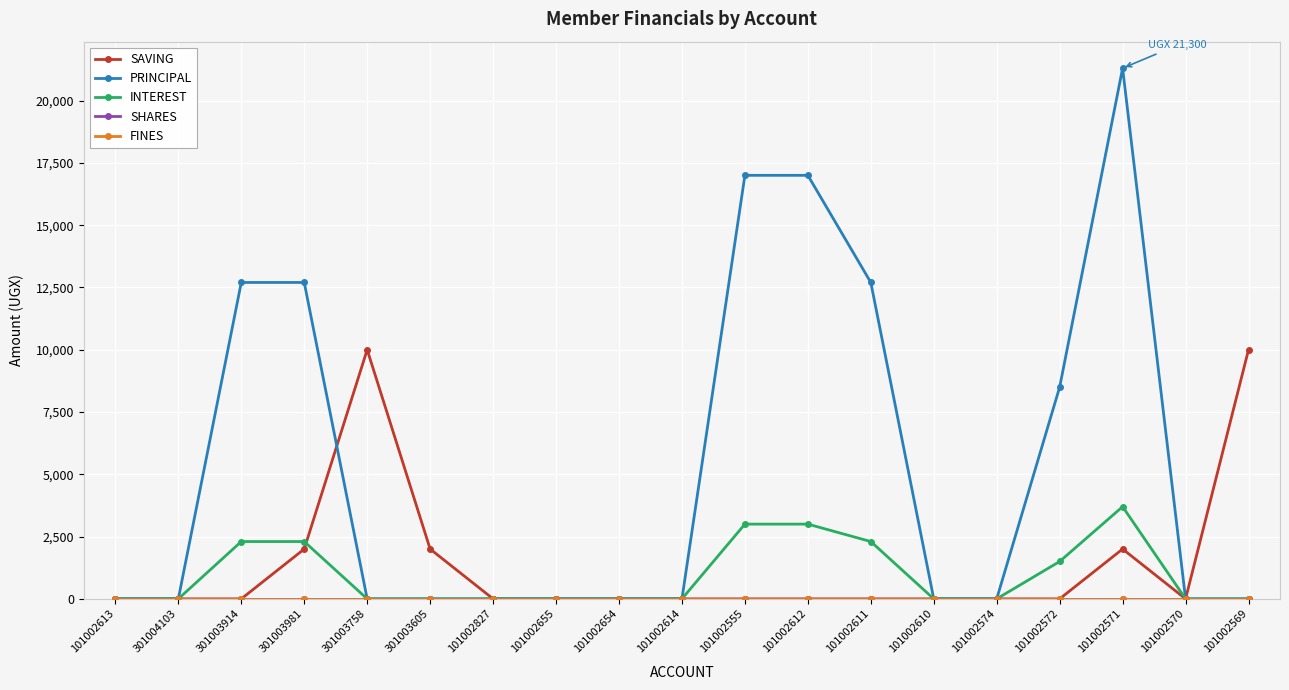

Reading left to right, transcribe all the data shown in this chart.

SAVING: 0	0	0	2000	10000	2000	0	0	0	0	0	0	0	0	0	0	2000	0	10000
PRINCIPAL: 0	0	12700	12700	0	0	0	0	0	0	17000	17000	12700	0	0	8500	21300	0	0
INTEREST: 0	0	2300	2300	0	0	0	0	0	0	3000	3000	2300	0	0	1500	3700	0	0
SHARES: 0	0	0	0	0	0	0	0	0	0	0	0	0	0	0	0	0	0	0
FINES: 0	0	0	0	0	0	0	0	0	0	0	0	0	0	0	0	0	0	0